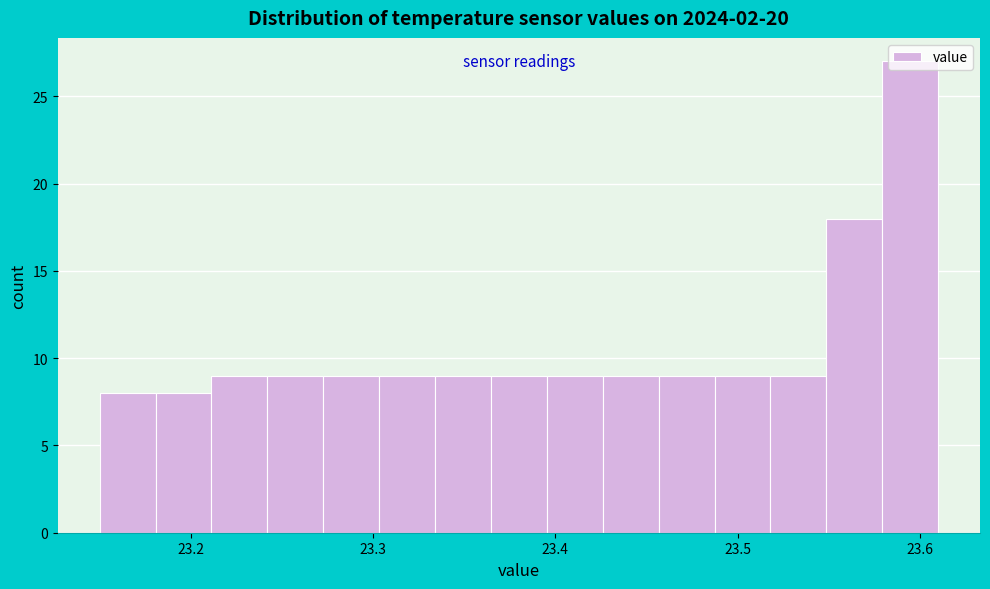

Read against the x-axis, roughly where is the centre of the tallest bar?

23.59